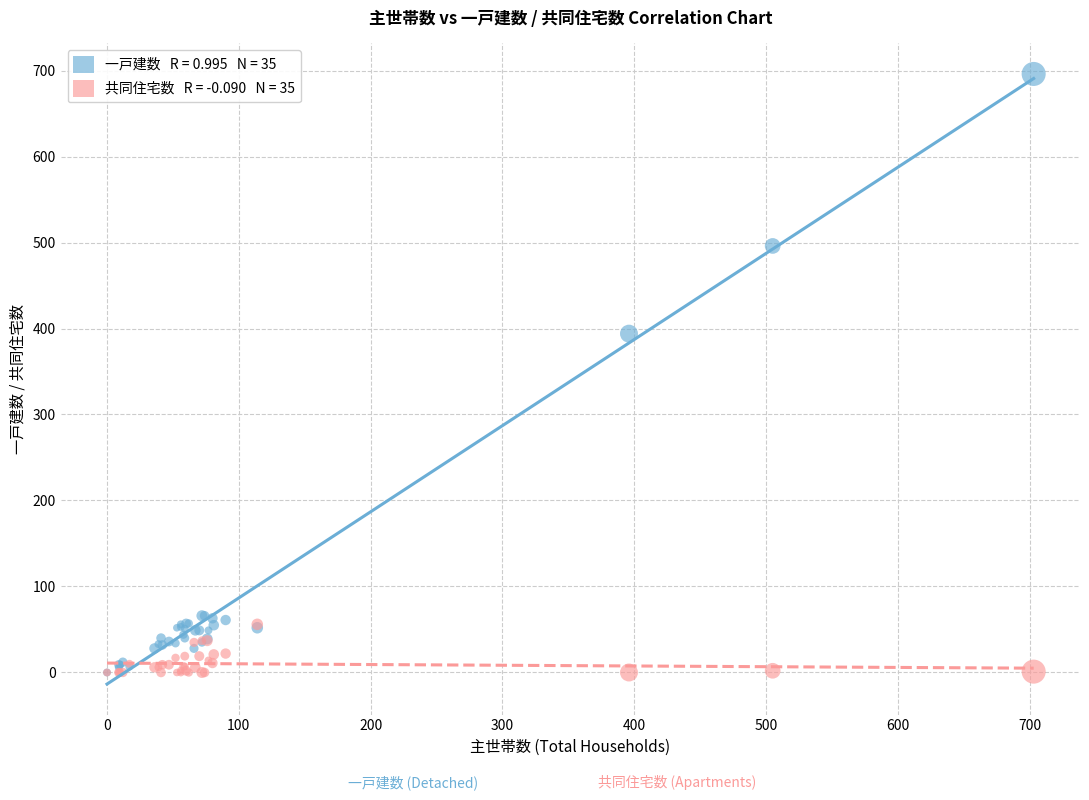

Across all series, what Y value is closest to 348?

394